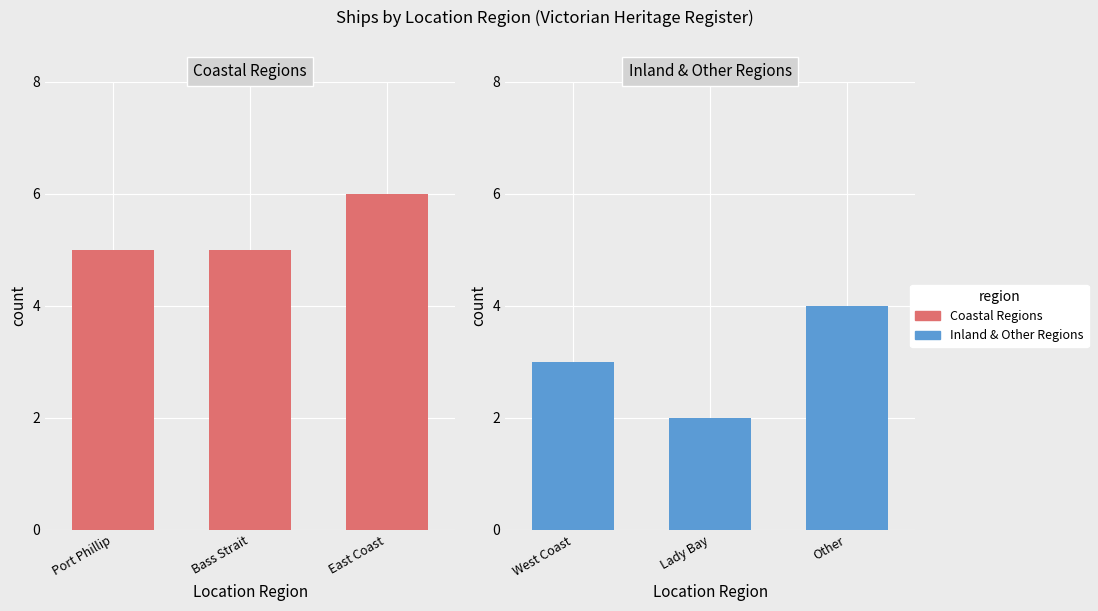

What is the label of the 3rd bar from the left?

East Coast